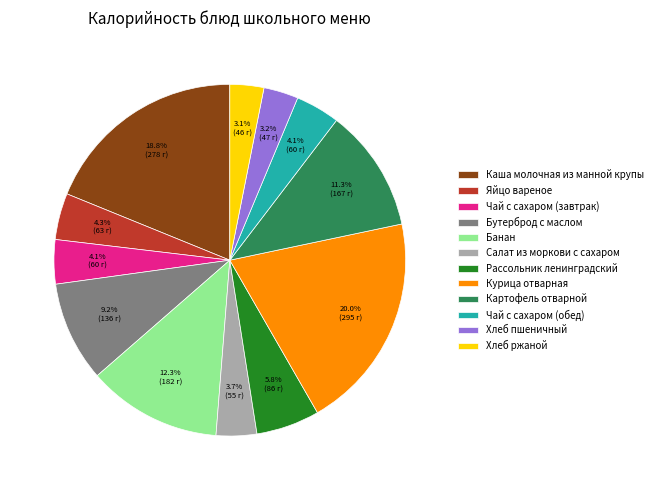

Count the number of slices in the pie.

12